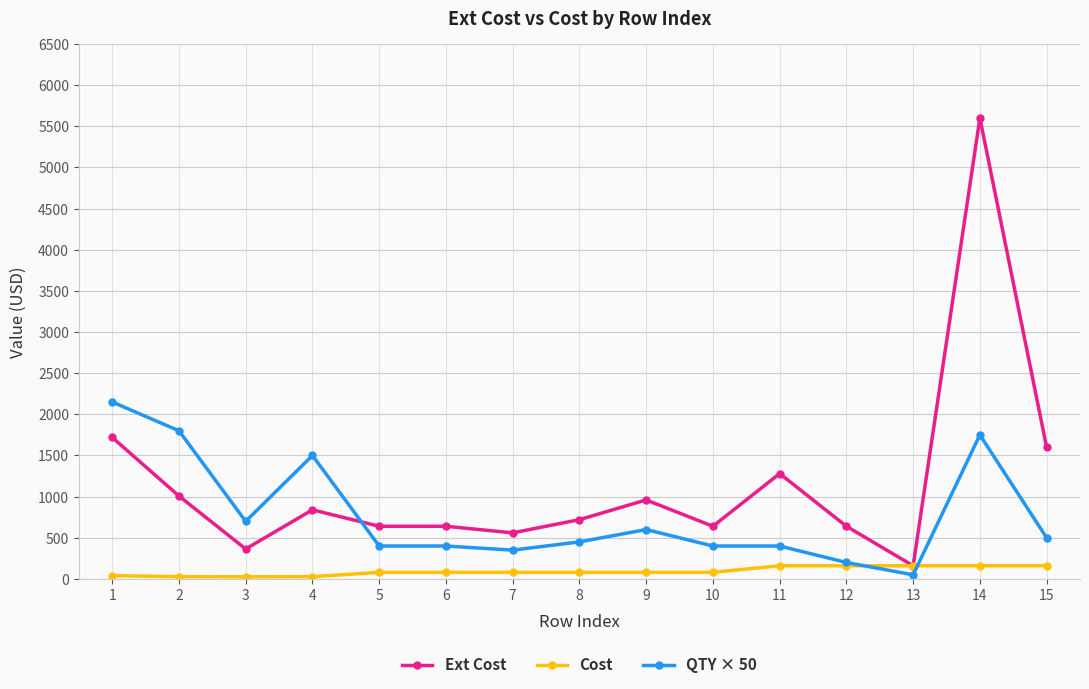

Read the Cost value at 14.

160.0